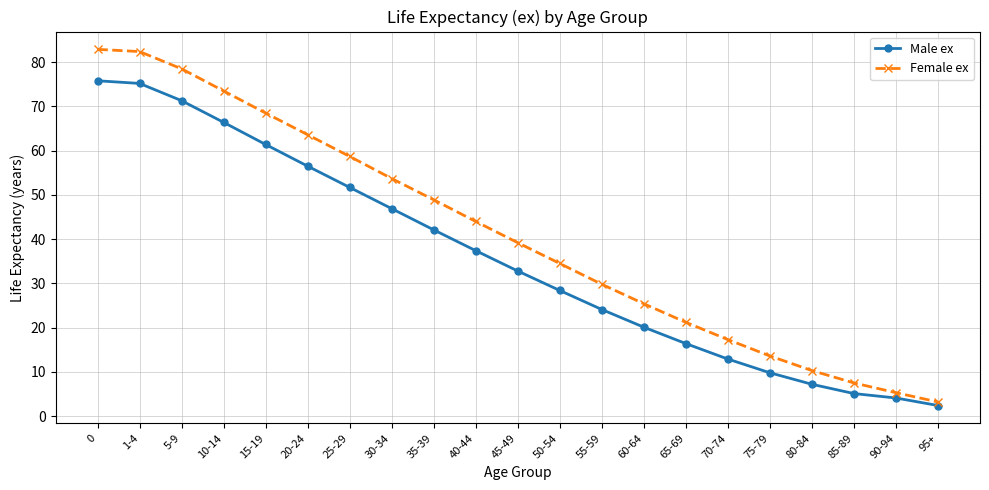

True or false: Female ex and Male ex cross at least once.

False